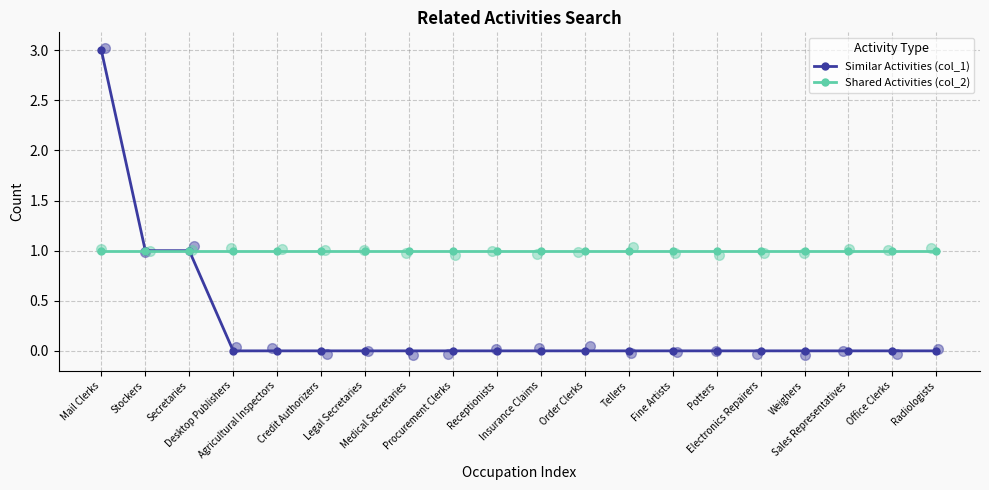

Which series reaches the maximum Y coordinate?

Similar Activities (col_1)